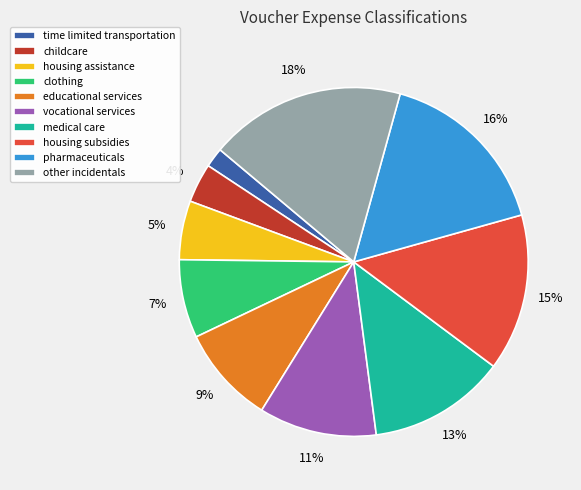

What percentage is the time limited transportation slice, to the nearest percent?

2%